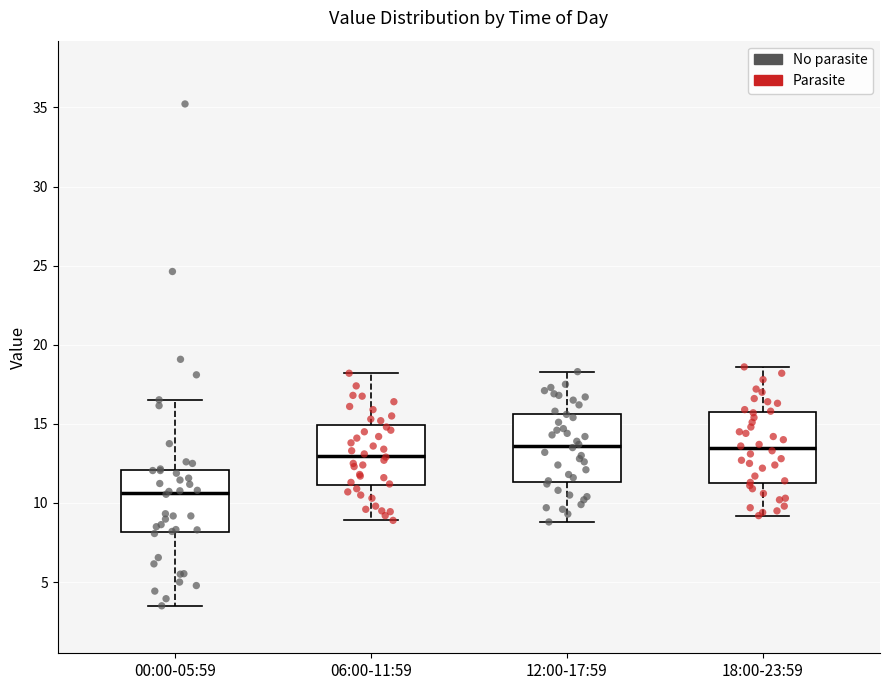

Reading left to right, transcribe this box plot: for each box, give where its median line is, the range the box spans, and where its two whiskers end, as read against the y-axis. The values are not printed on the chart, so give them approximately, as read against the axis.

00:00-05:59: median 10.5, box 8.0 to 12.0, whiskers 3.5 to 16.5
06:00-11:59: median 13.0, box 11.0 to 15.0, whiskers 9.0 to 18.0
12:00-17:59: median 13.5, box 11.5 to 15.5, whiskers 9.0 to 18.5
18:00-23:59: median 13.5, box 11.5 to 15.5, whiskers 9.0 to 18.5